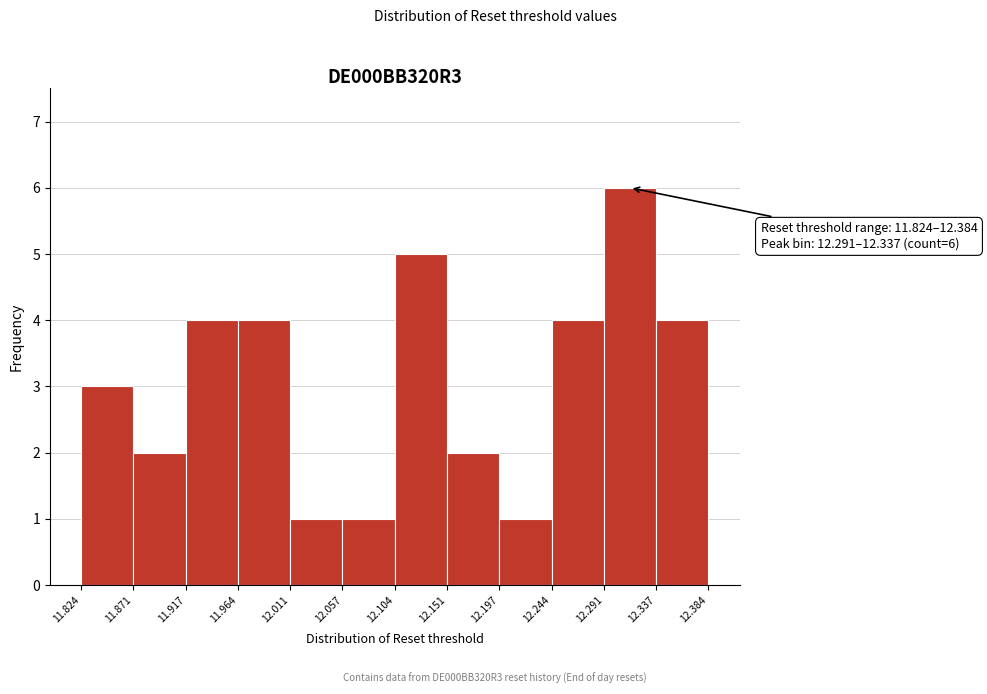

Over which range of the x-axis is the bar tallest?

12.291 to 12.337